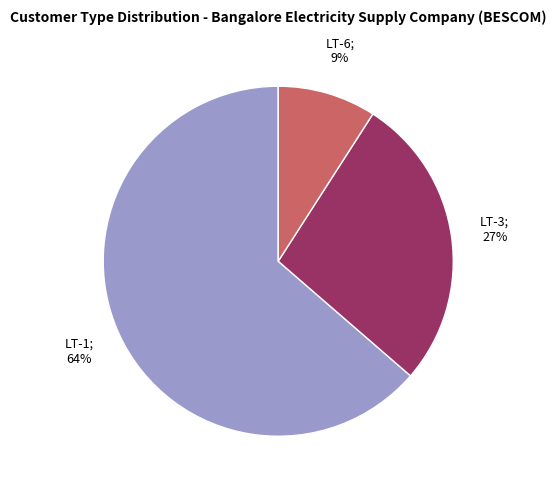

Does any single category account for the majority?

Yes